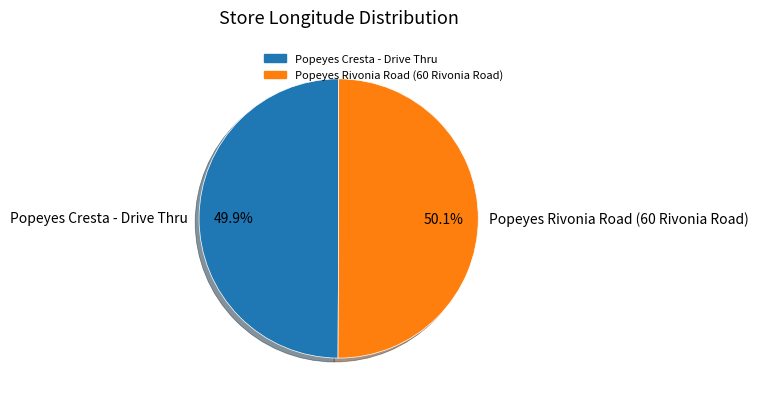

How many segments does this pie chart have?

2